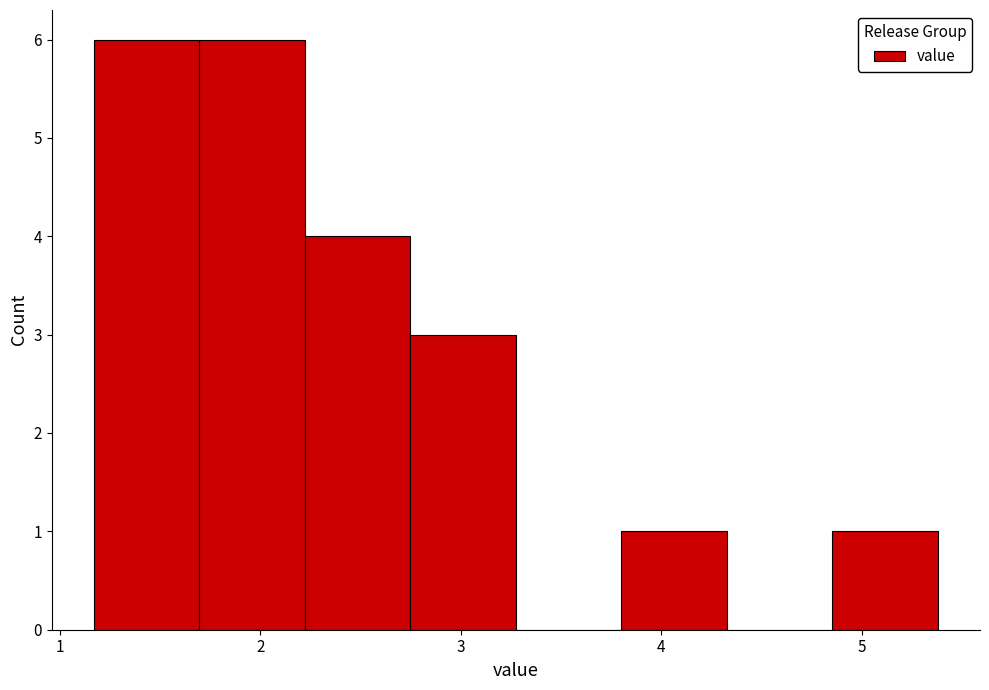

Reading left to right, transcribe this chart: for each bar, give the range it covers on the x-axis and its height. Neither the bar edges nor the heights are printed on the chart, so give them approximately, as read against the axes.

1.2 to 1.7: 6
1.7 to 2.2: 6
2.2 to 2.7: 4
2.7 to 3.3: 3
3.3 to 3.8: 0
3.8 to 4.3: 1
4.3 to 4.9: 0
4.9 to 5.4: 1